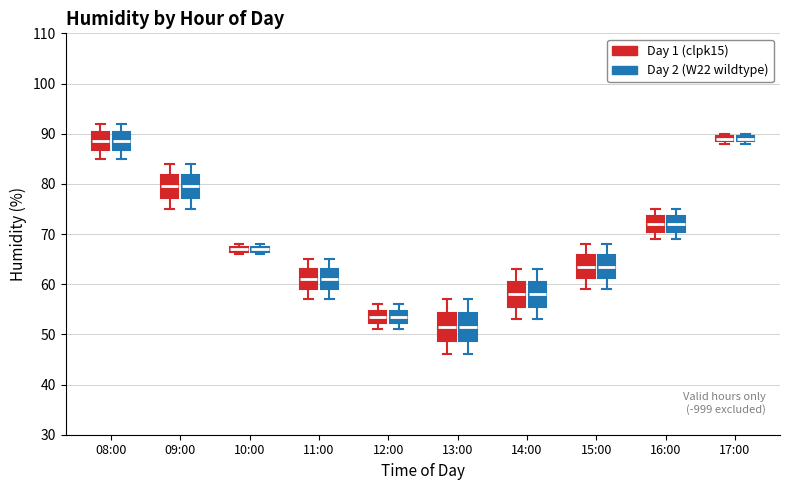

Where is the lower edge of the box for 10:00 (Day 2 (W22 wildtype)) on the y-axis? The values are not printed on the chart, so give them approximately, as read against the axis.

67